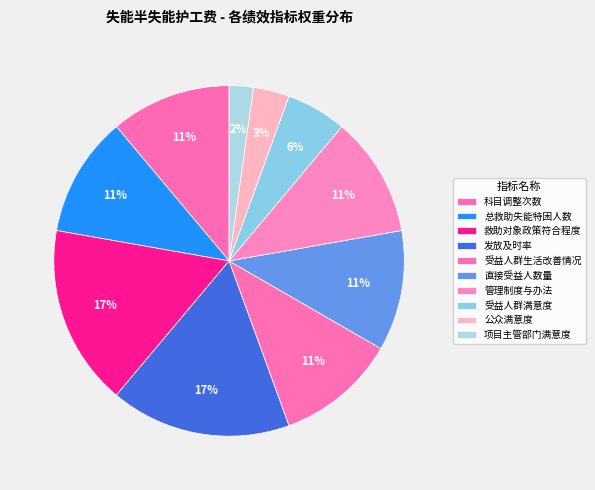

How many slices are in this pie chart?

10